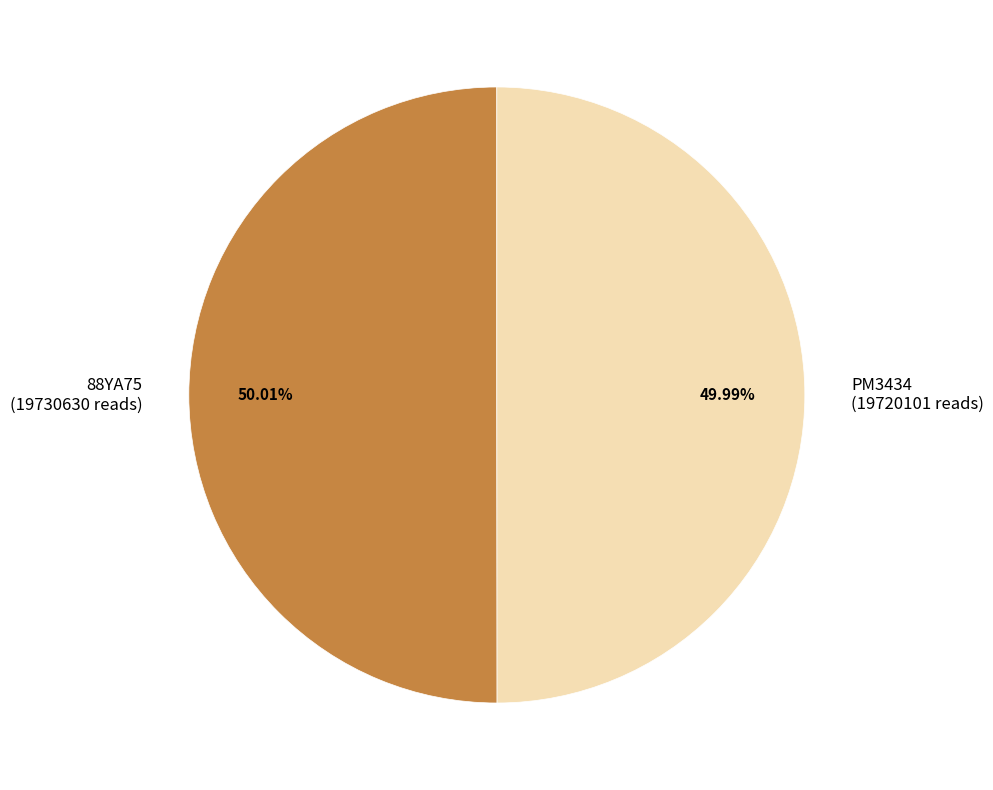

What percentage is NOT represented by 88YA75?

50.0%